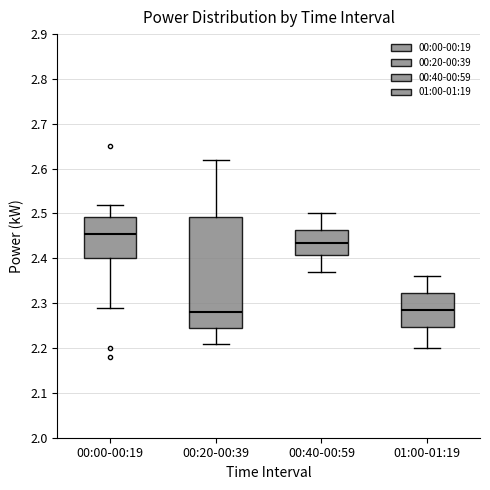

Which box has the highest median line?

00:00-00:19